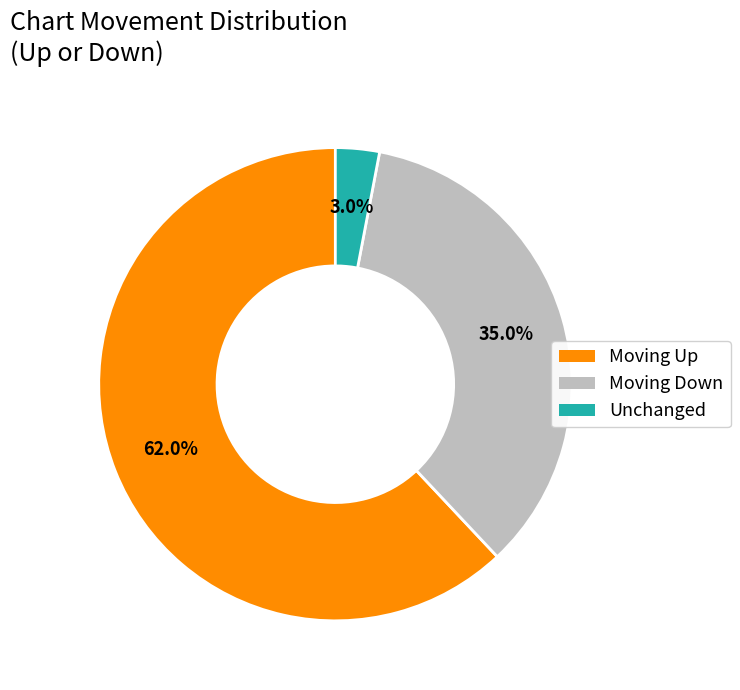

Which has a higher value, Moving Up or Unchanged?

Moving Up